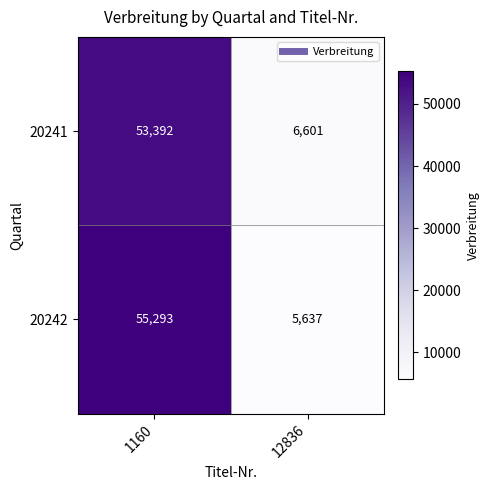

How many distinct data groups are displayed?

2